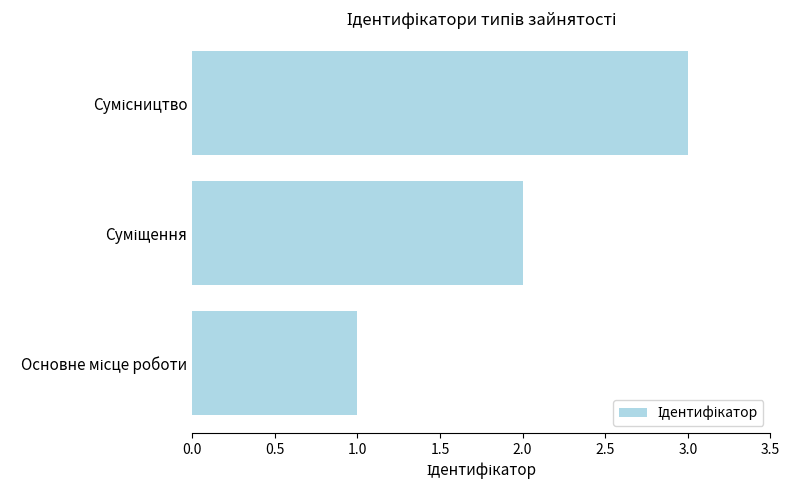

What is the sum of all values?

6